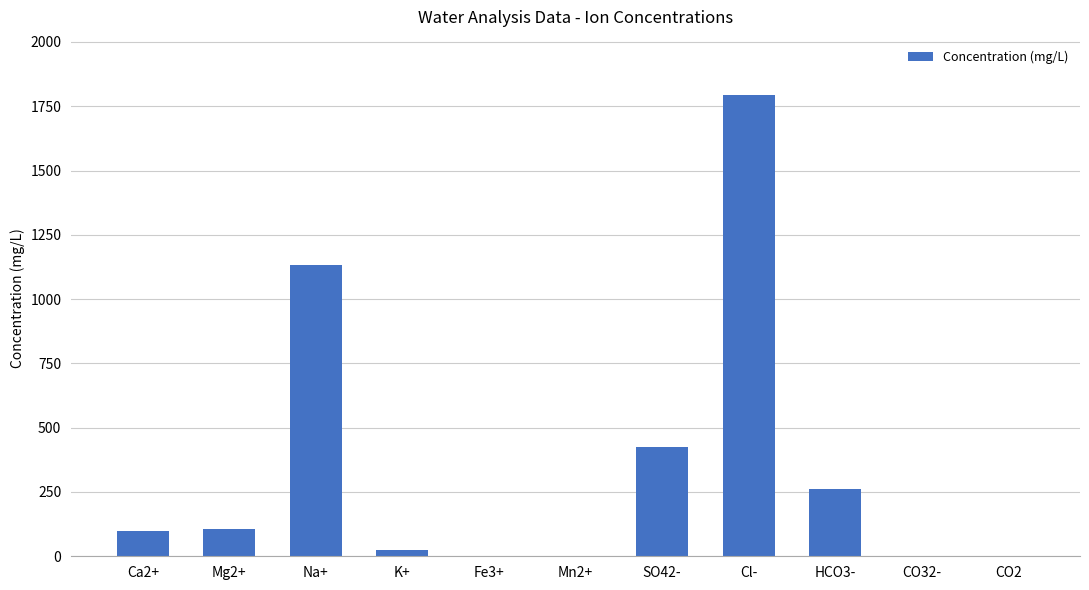

Read the value at CO32-.

1.8